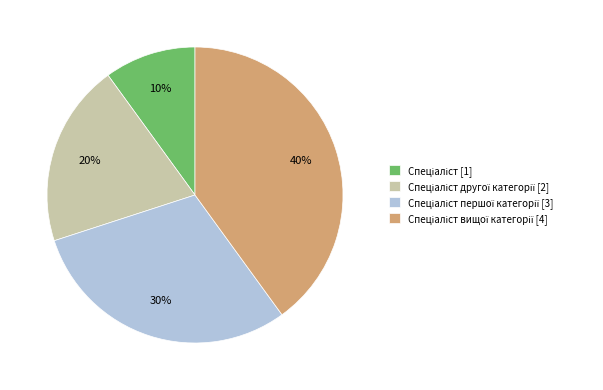

To the nearest percent, what is the difference between the largest and smallest slice percentages?

30%